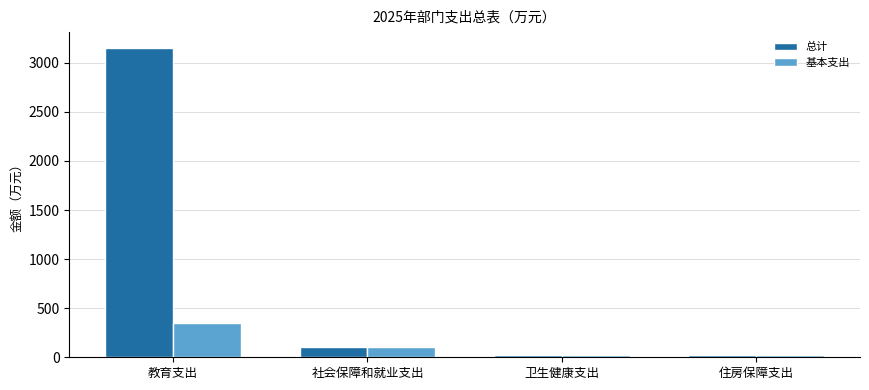

At which category does the chart reach its peak across all series?

教育支出